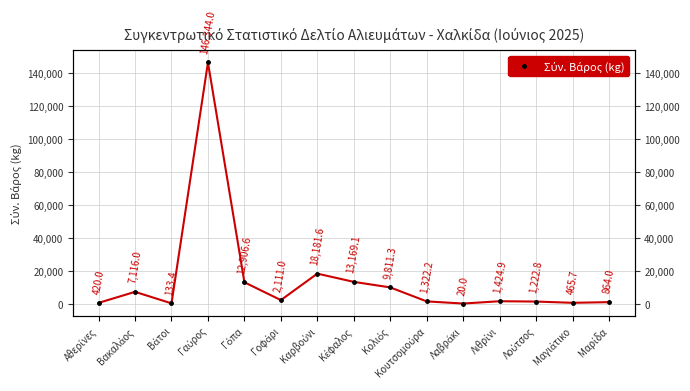

Reading right to left, extract all data points from this chart.

864.0	465.7	1222.8	1424.9	20.0	1322.2	9811.3	13169.1	18181.6	2111.0	12906.6	146344.0	133.4	7116.0	420.0